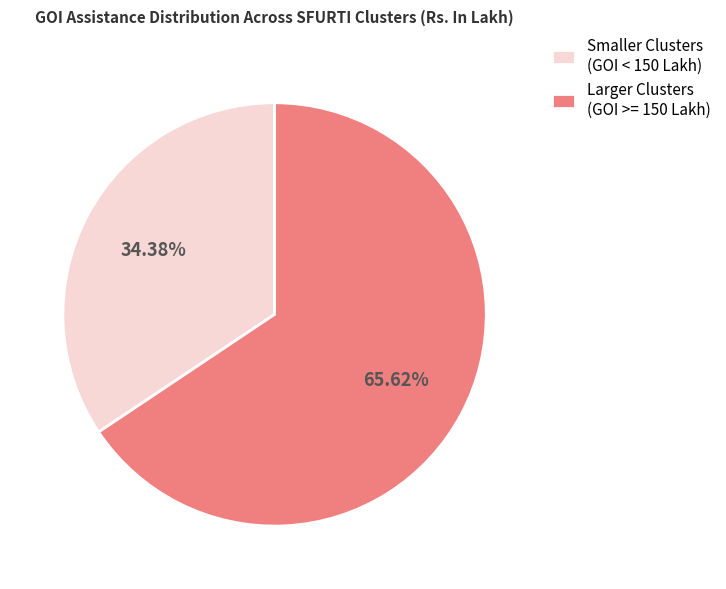

Count the number of slices in the pie.

2